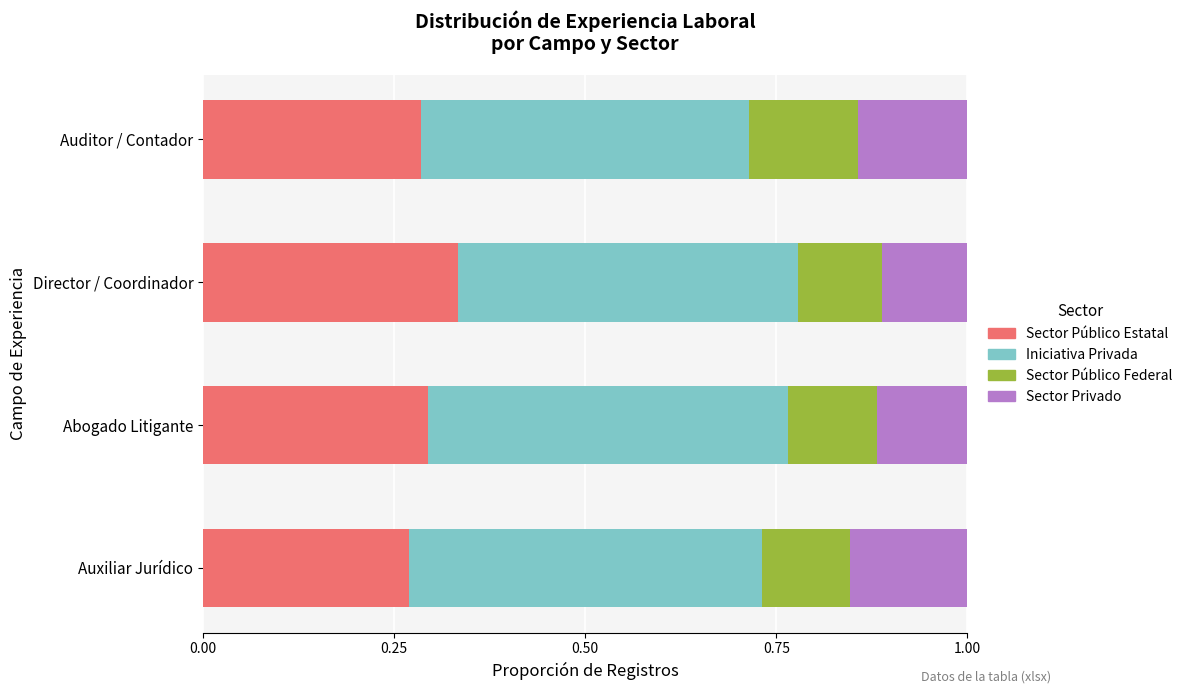

What is the total value across all series at Auxiliar Jurídico?

1.0